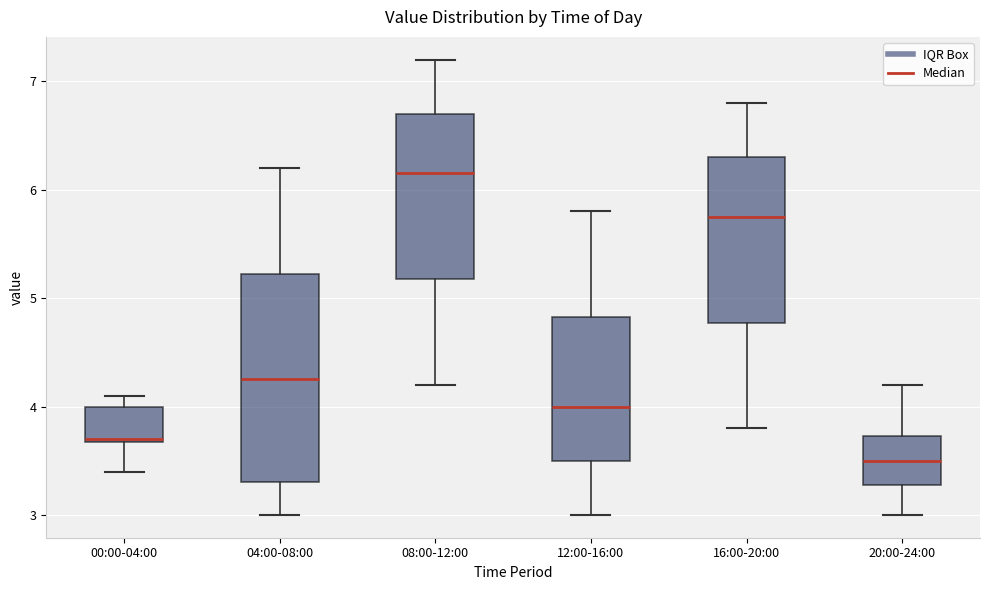

Reading left to right, transcribe this box plot: for each box, give where its median line is, the range the box spans, and where its two whiskers end, as read against the y-axis. The values are not printed on the chart, so give them approximately, as read against the axis.

00:00-04:00: median 3.7, box 3.7 to 4.0, whiskers 3.4 to 4.1
04:00-08:00: median 4.3, box 3.3 to 5.2, whiskers 3.0 to 6.2
08:00-12:00: median 6.2, box 5.2 to 6.7, whiskers 4.2 to 7.2
12:00-16:00: median 4.0, box 3.5 to 4.8, whiskers 3.0 to 5.8
16:00-20:00: median 5.8, box 4.8 to 6.3, whiskers 3.8 to 6.8
20:00-24:00: median 3.5, box 3.3 to 3.7, whiskers 3.0 to 4.2